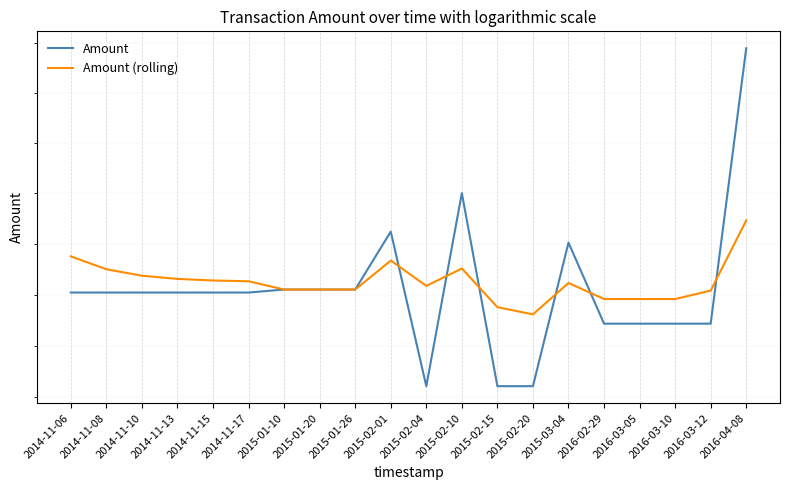

True or false: Amount (rolling) has a value of 408.2 at 2015-02-04.

False